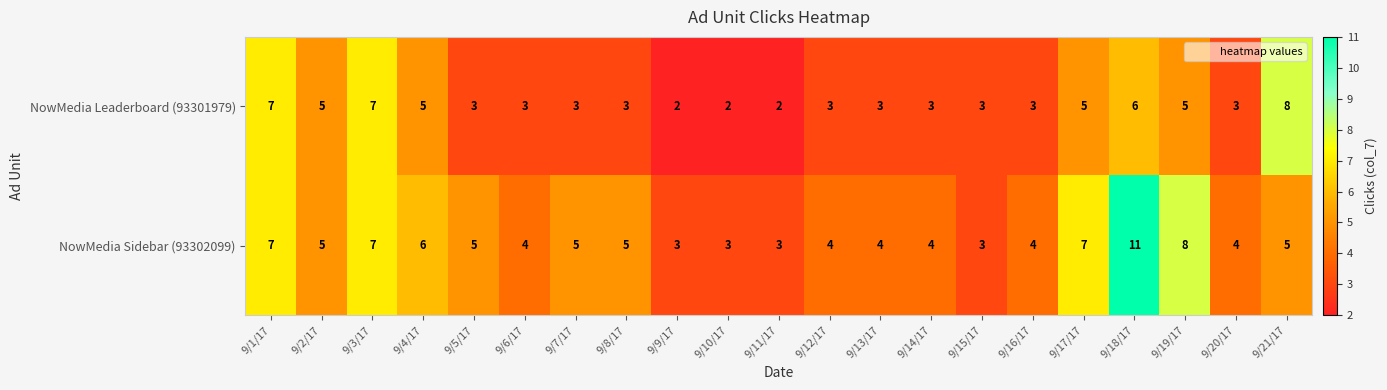

At which label does NowMedia Sidebar (93302099) first exceed 5?

9/1/17